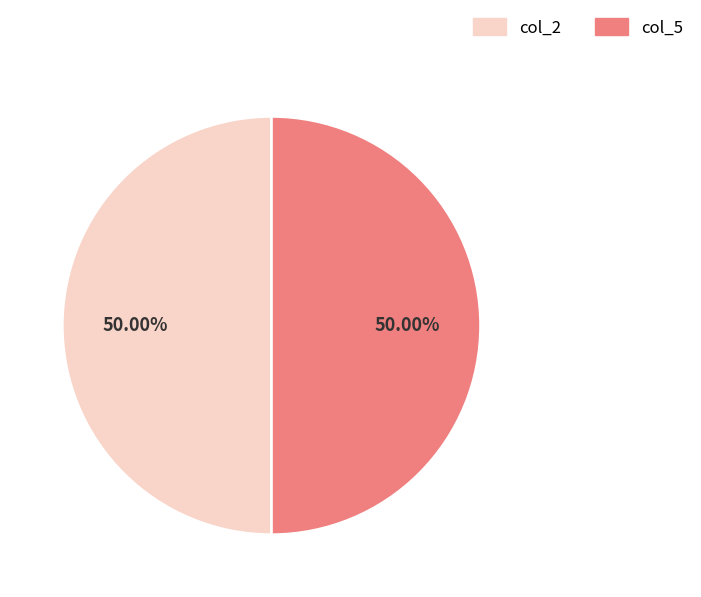

Combined, do col_5 and col_2 account for over 50%?

Yes